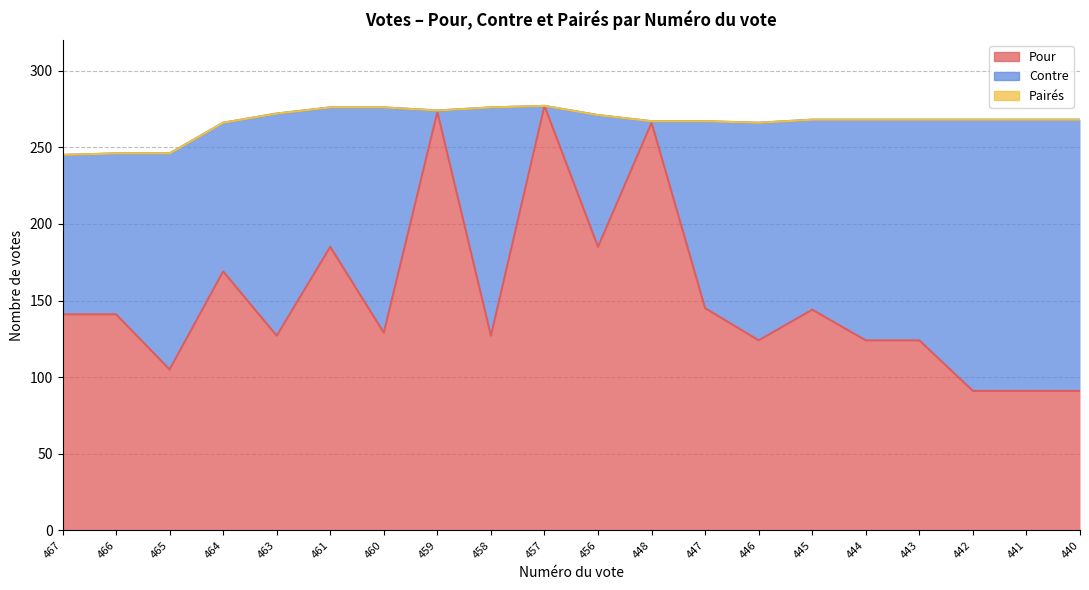

What is the approximate value of Pour at 463, to the nearest 50?

150